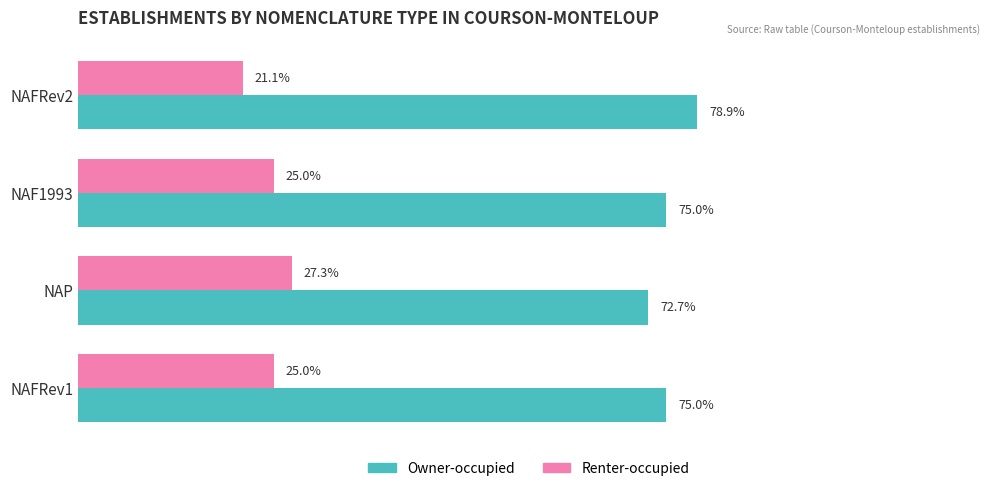

Which series has the largest total across all categories?

Owner-occupied